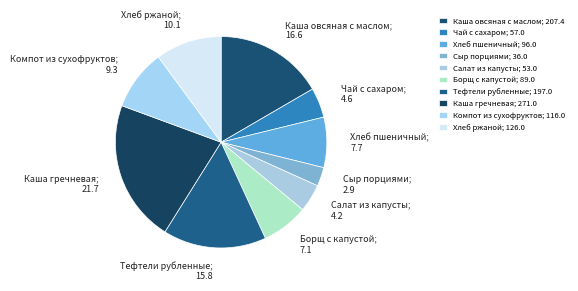

Count the number of slices in the pie.

10